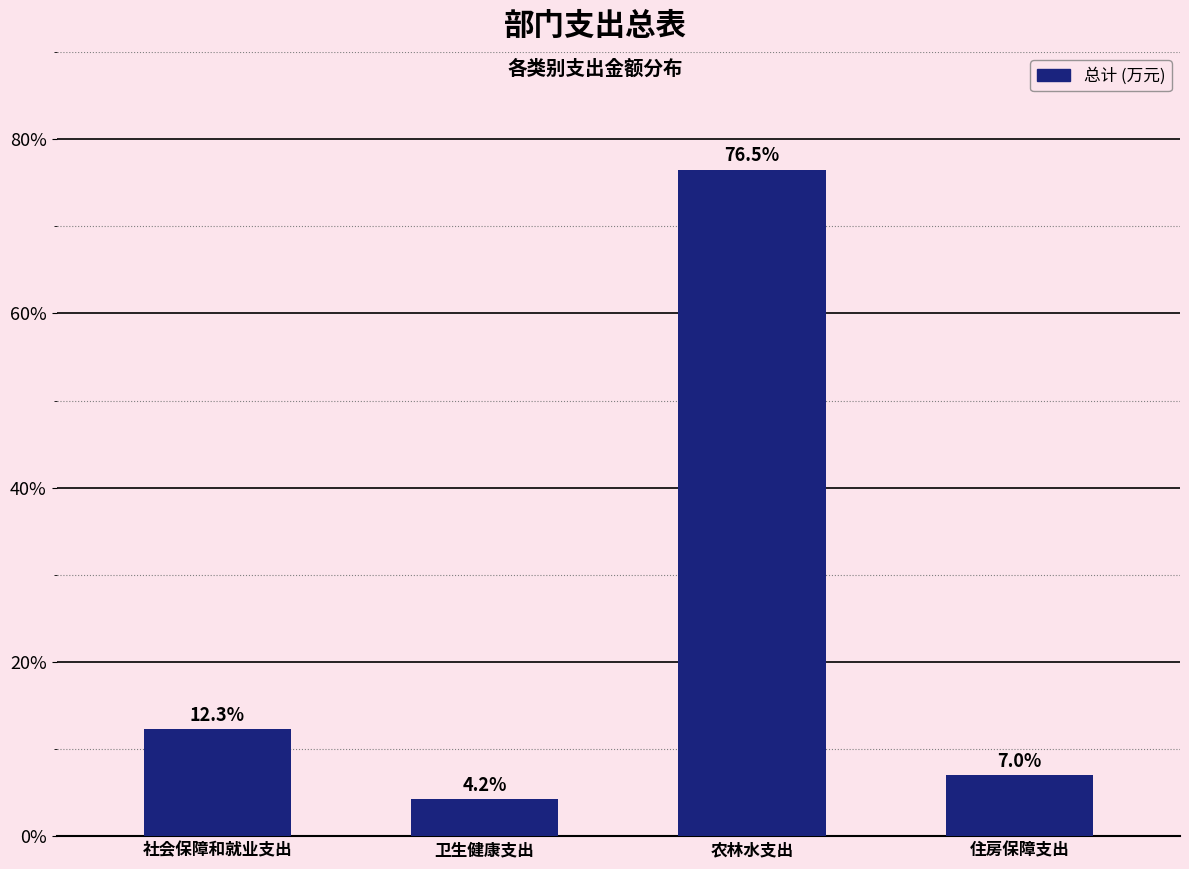

Reading right to left, what are all the values shown in this chart?

7.0	76.5	4.2	12.3